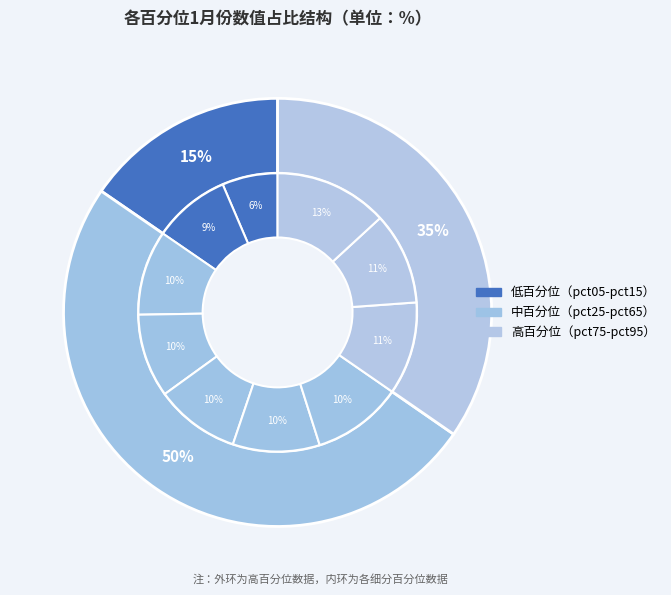

Rank the categories by value from lowest to highest.

pct05, pct15, pct35, pct45, pct25, pct55, pct65, pct85, pct75, pct95